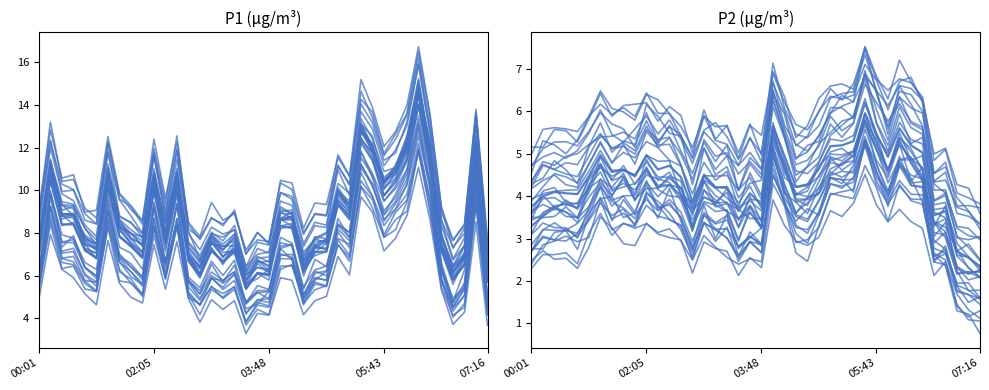

Rank the series by their average value, from highest to lowest.

P1 (µg/m³), P2 (µg/m³)